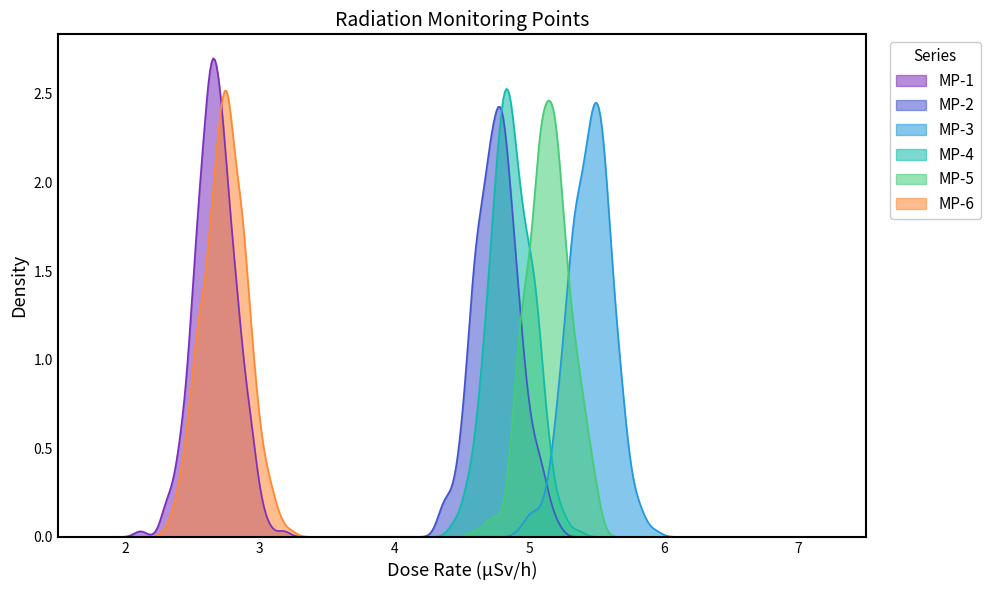

Which series has the largest range (max minus min)?

MP-1